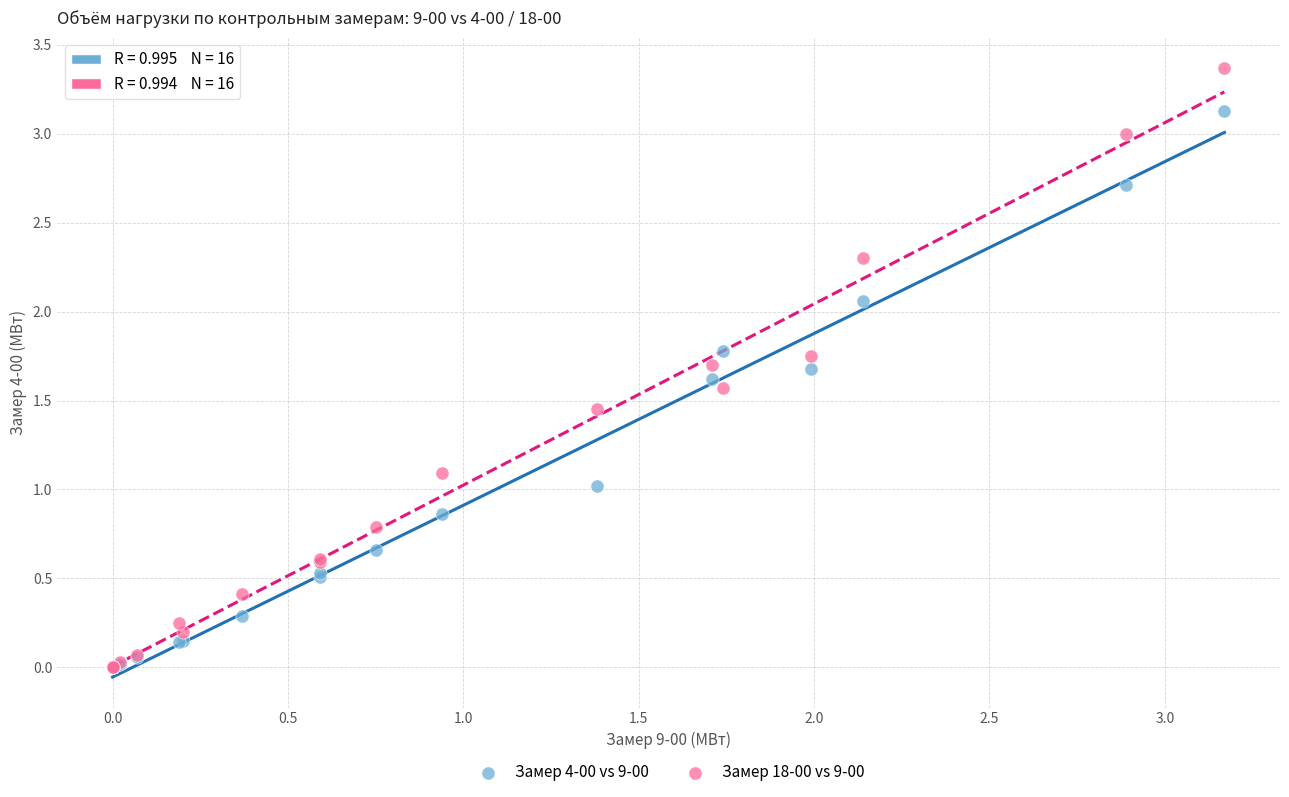

What are all the series names shown in the legend?

Замер 4-00 vs 9-00, Замер 18-00 vs 9-00